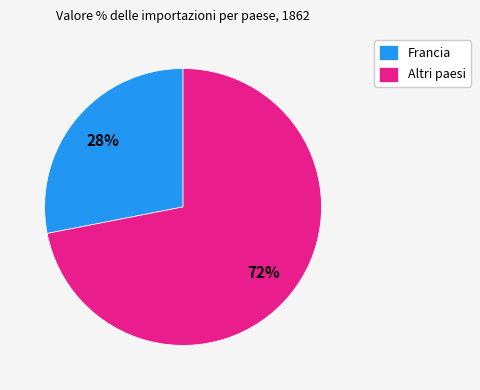

Is the sum of Altri paesi and Francia greater than half?

Yes